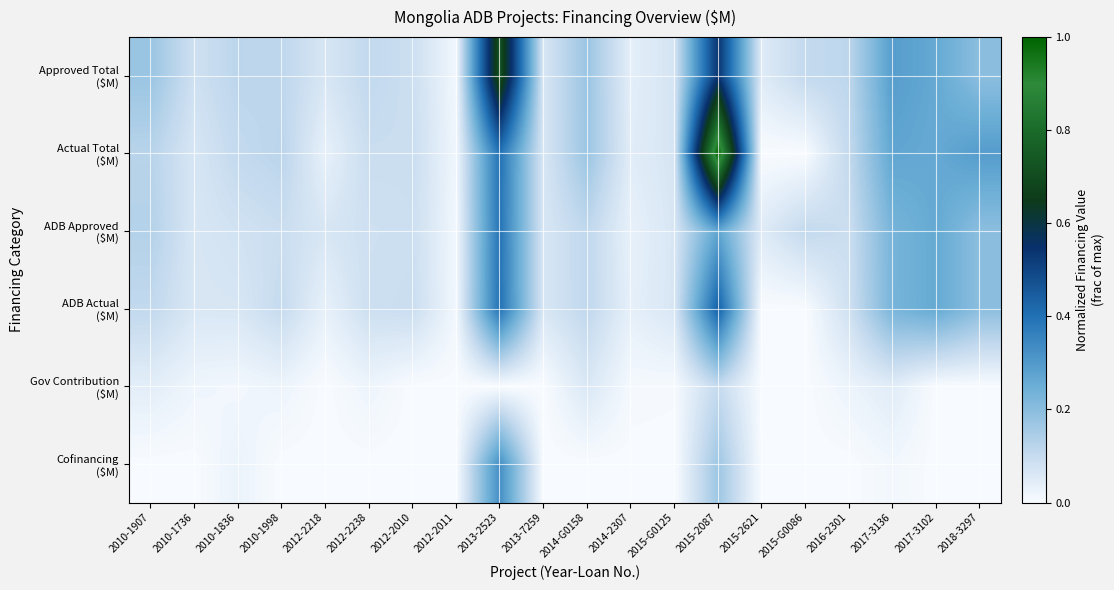

Between 2015-2087 and 2017-3136, which is larger?

2015-2087